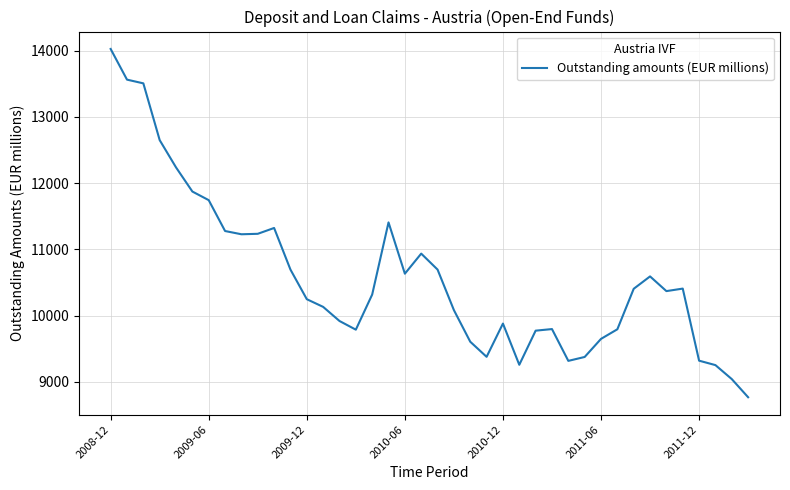

What is the greatest value displayed?

14025